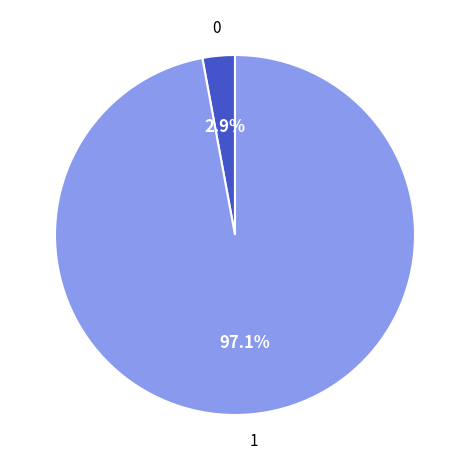

Is there any slice that represents more than half of the pie?

Yes